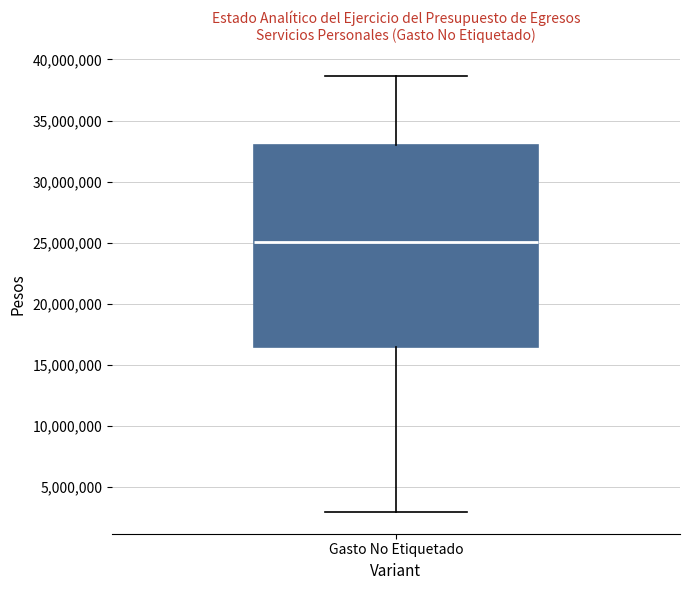

Transcribe this box plot: give where the median line is, the range the box spans, and where the two whiskers end, as read against the y-axis. The values are not printed on the chart, so give them approximately, as read against the axis.

median 25000000, box 16500000 to 33000000, whiskers 3000000 to 38500000